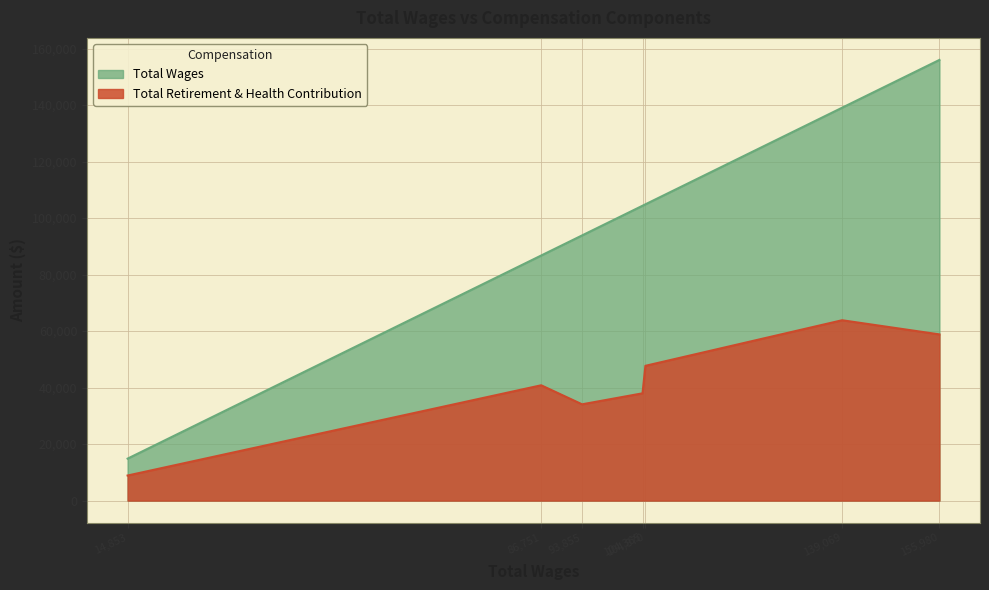

What is the difference between the highest and lowest values at 104,870?

57164